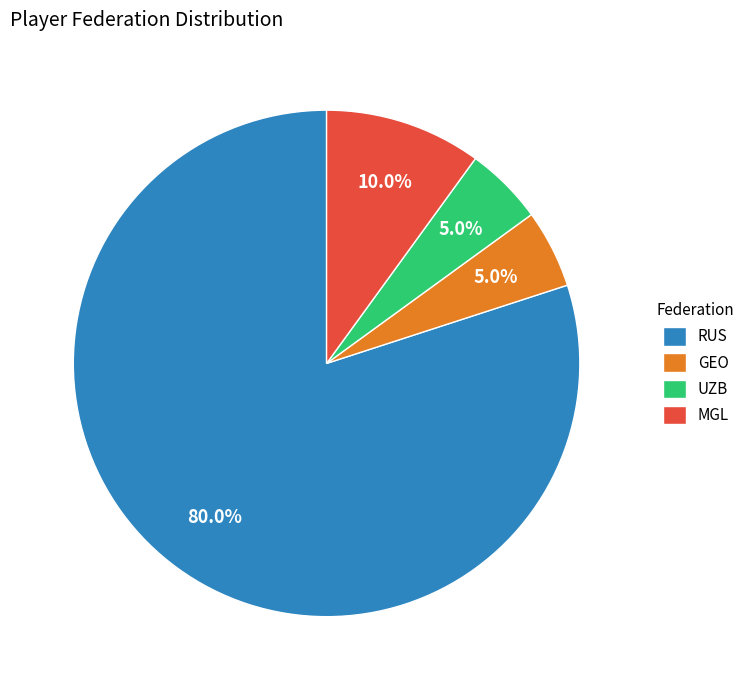

To the nearest percent, what percentage of the pie is RUS?

80%